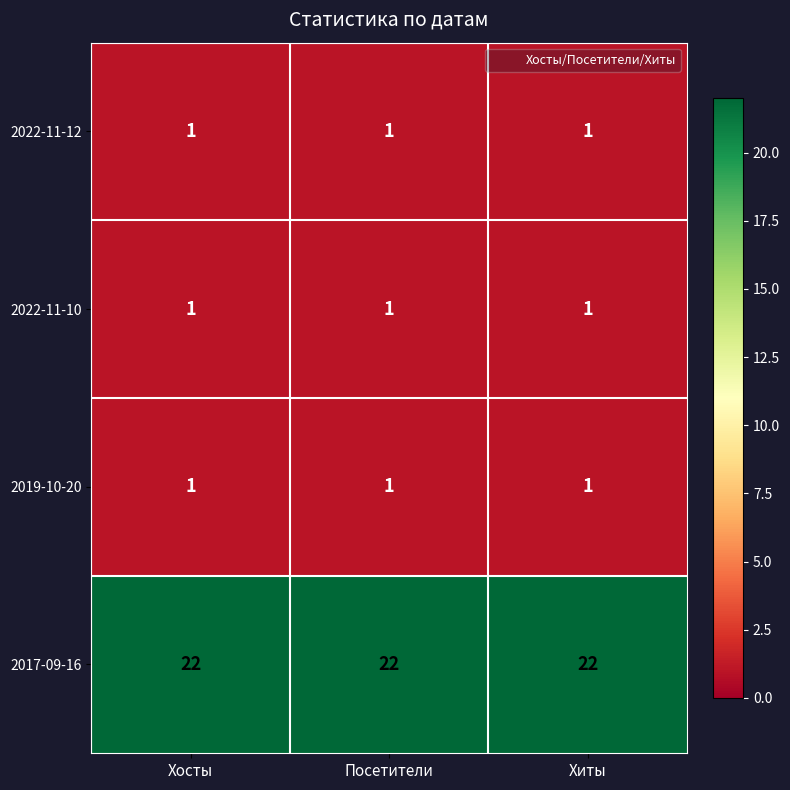

What is the difference between the highest and lowest values at Хиты?

21